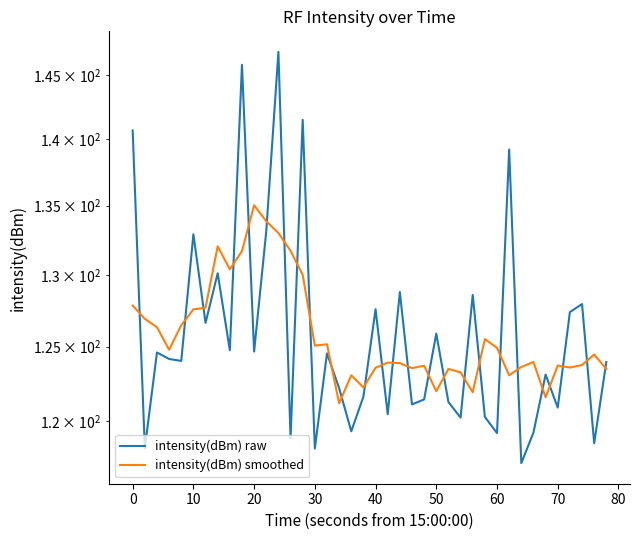

How many interior local valleys does the intensity(dBm) raw series have?

15